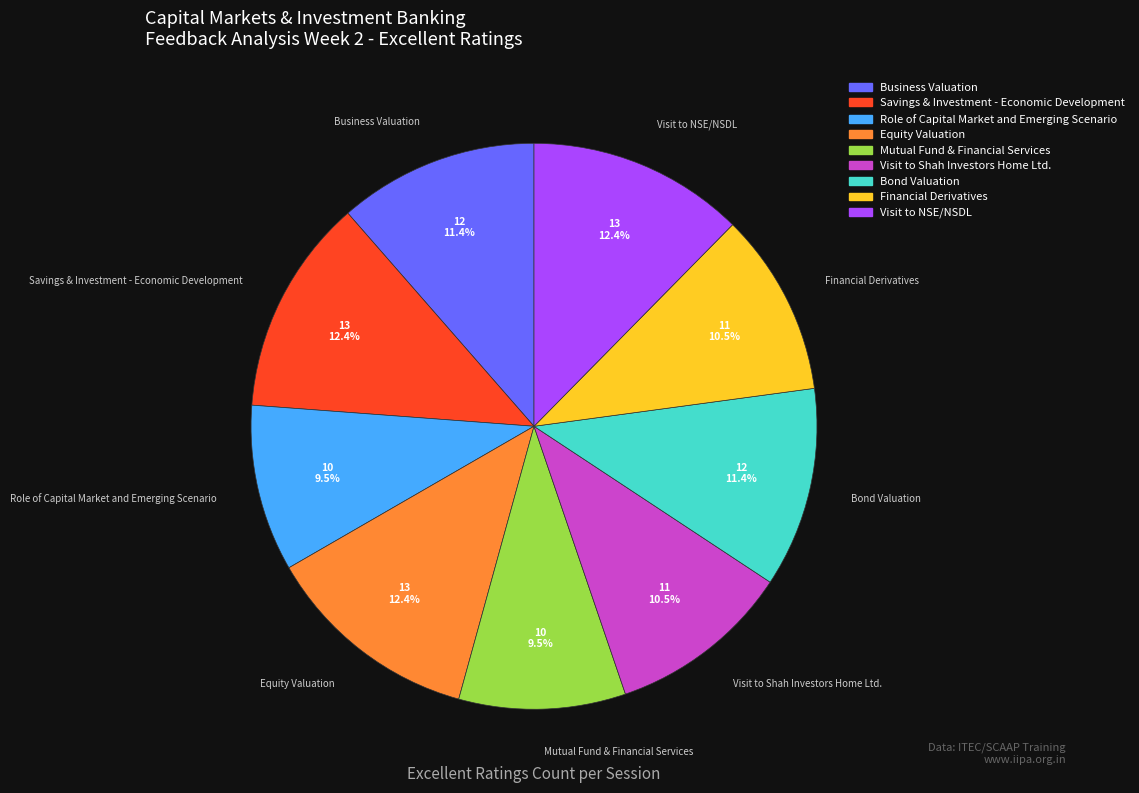

Count the number of slices in the pie.

9